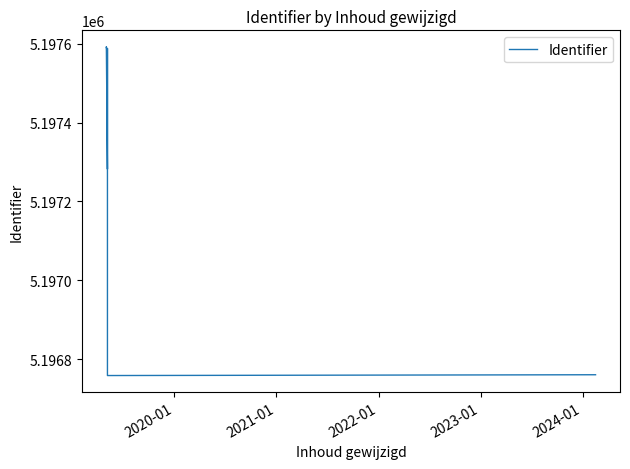

How many values are below 5197588?

3